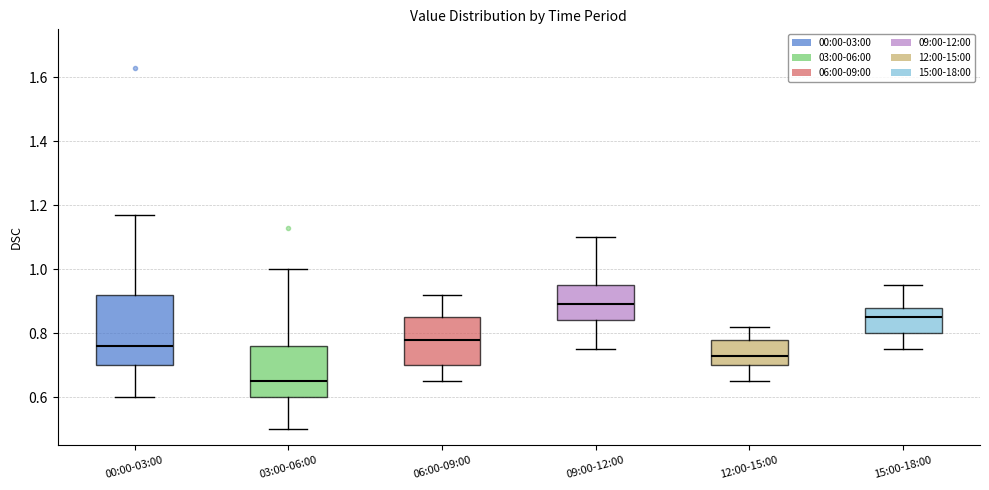

Reading left to right, transcribe this box plot: for each box, give where its median line is, the range the box spans, and where its two whiskers end, as read against the y-axis. The values are not printed on the chart, so give them approximately, as read against the axis.

00:00-03:00: median 0.76, box 0.70 to 0.92, whiskers 0.60 to 1.18
03:00-06:00: median 0.66, box 0.60 to 0.76, whiskers 0.50 to 1.00
06:00-09:00: median 0.78, box 0.70 to 0.86, whiskers 0.66 to 0.92
09:00-12:00: median 0.90, box 0.84 to 0.96, whiskers 0.76 to 1.10
12:00-15:00: median 0.74, box 0.70 to 0.78, whiskers 0.66 to 0.82
15:00-18:00: median 0.86, box 0.80 to 0.88, whiskers 0.76 to 0.96